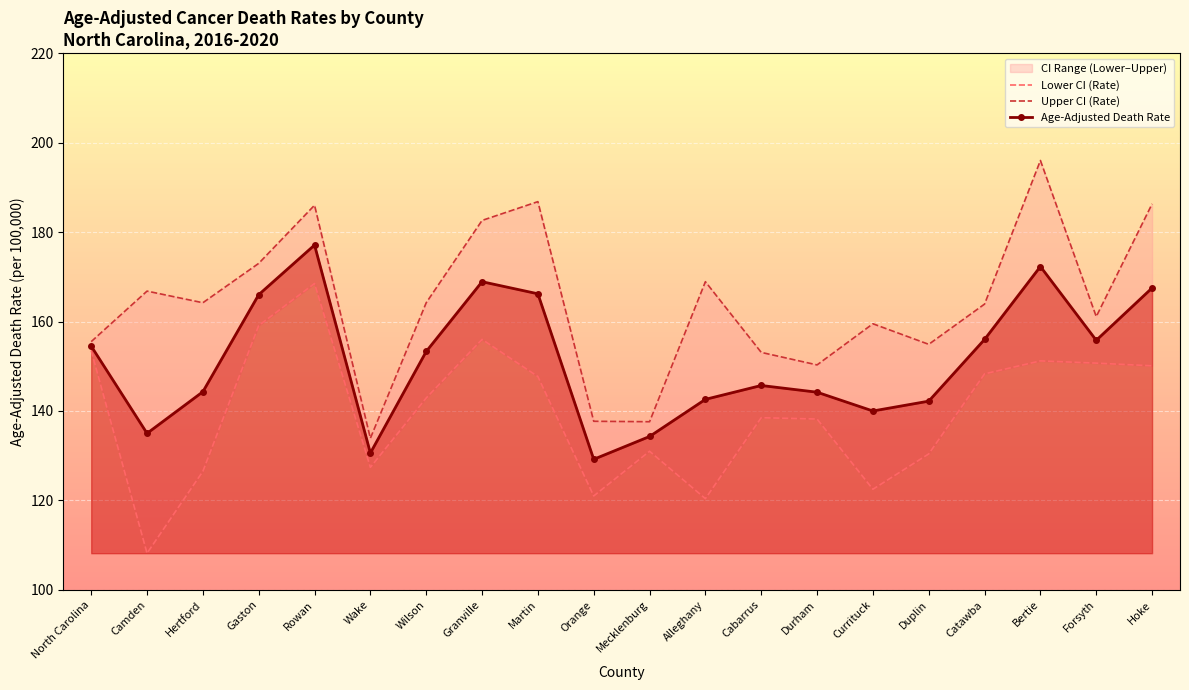

At Granville, list the series in order from largest to smallest.

Upper CI (Rate), Age-Adjusted Death Rate, Lower CI (Rate)